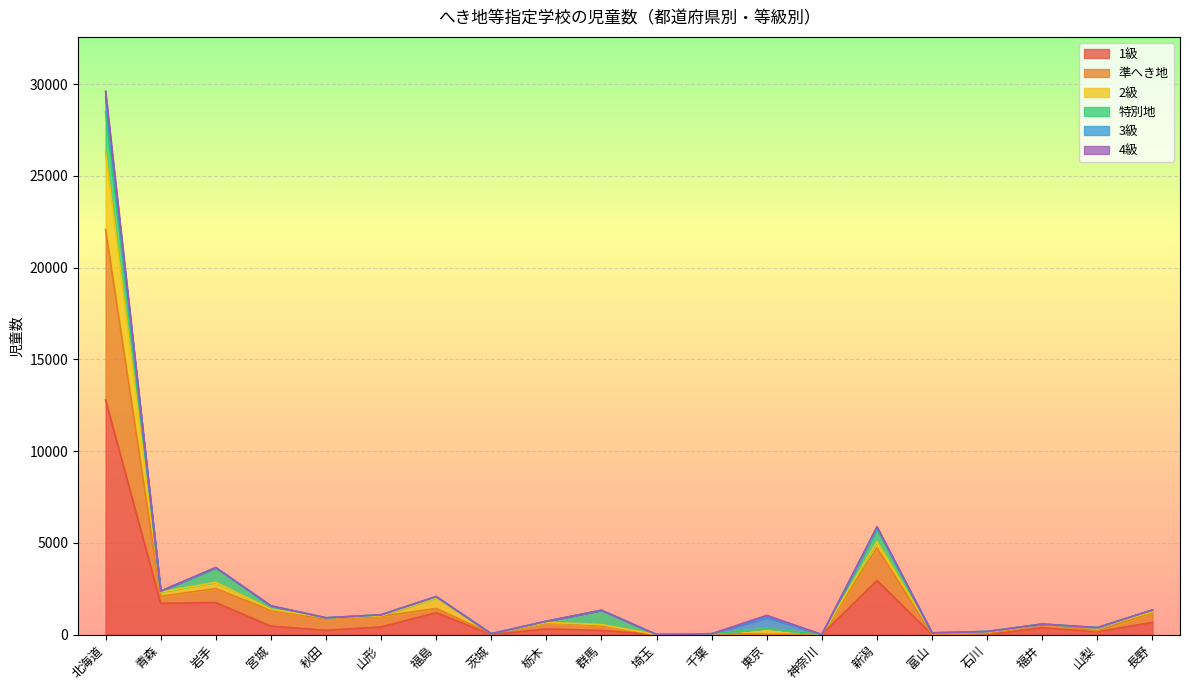

Between 茨城 and 長野, which is larger?

長野